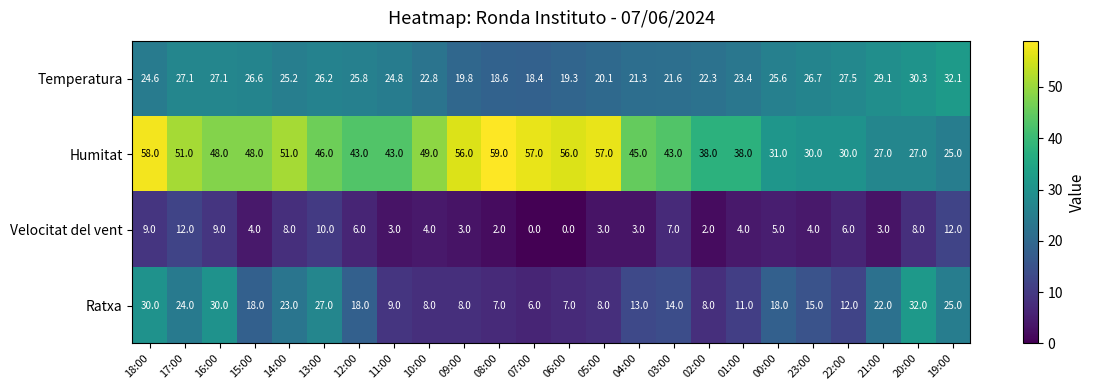

What is the spread (max minus min) of values at 12:00?

37.0